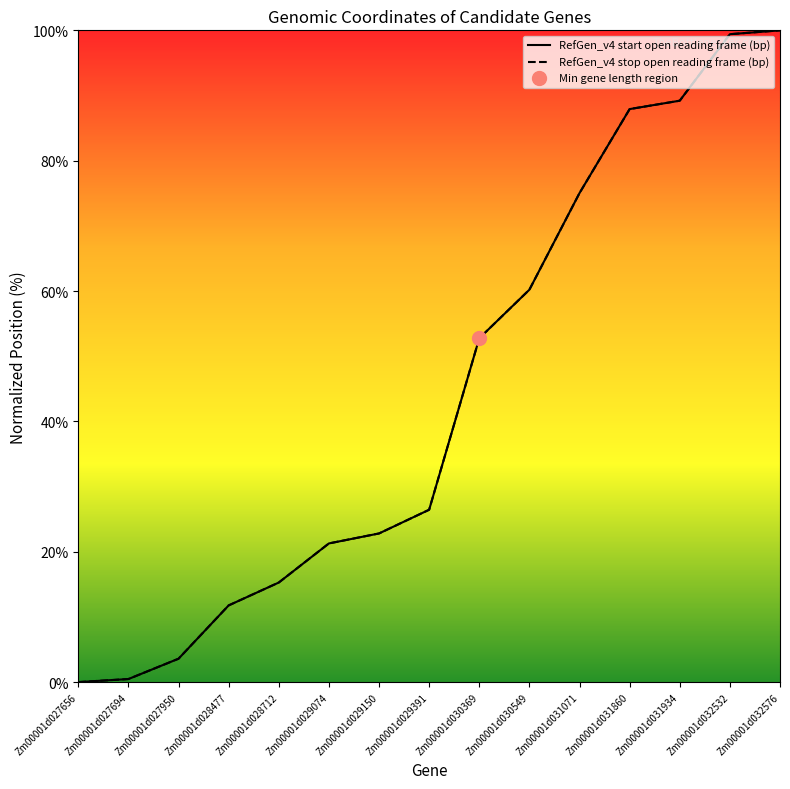

Which has a higher value, Zm00001d029391 or Zm00001d028712?

Zm00001d029391